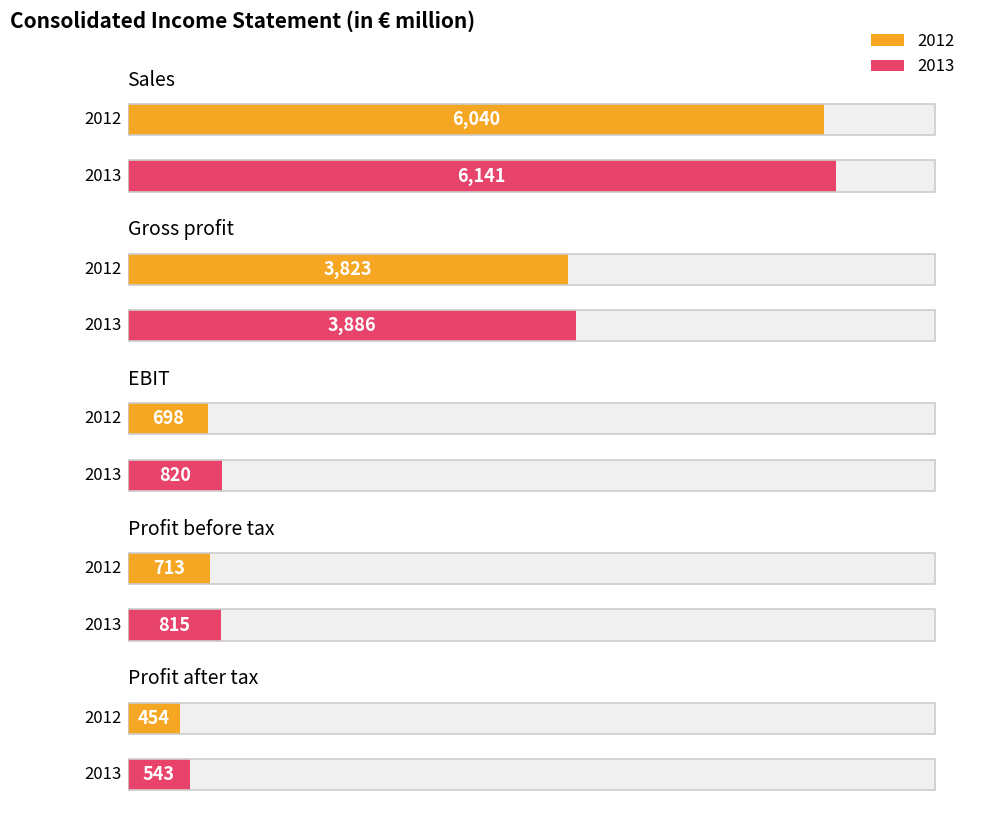

What is the difference between the 2013 values at Sales and Gross profit?

2255